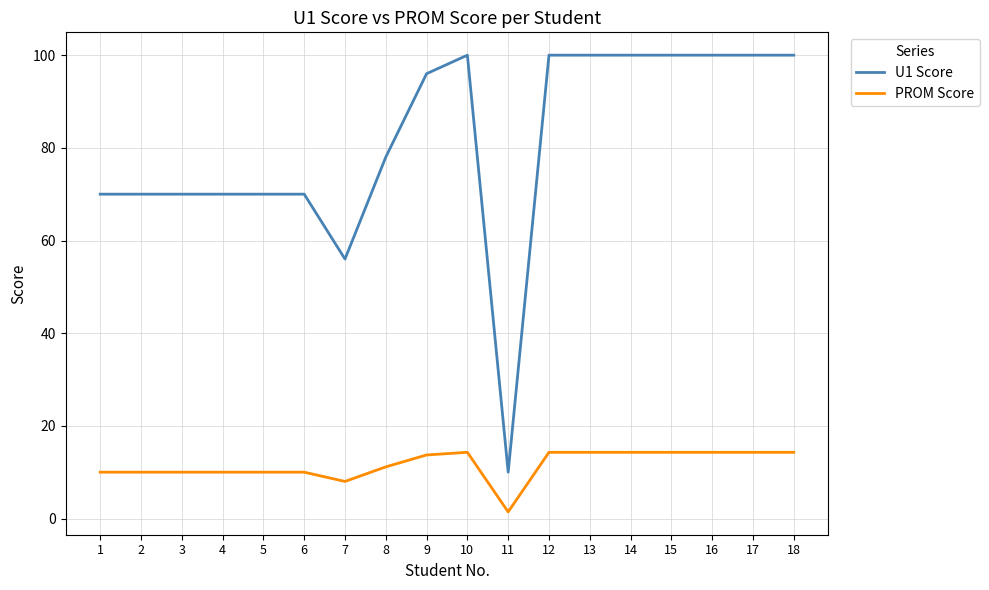

At how many categories does at least one series exceed 11?

17